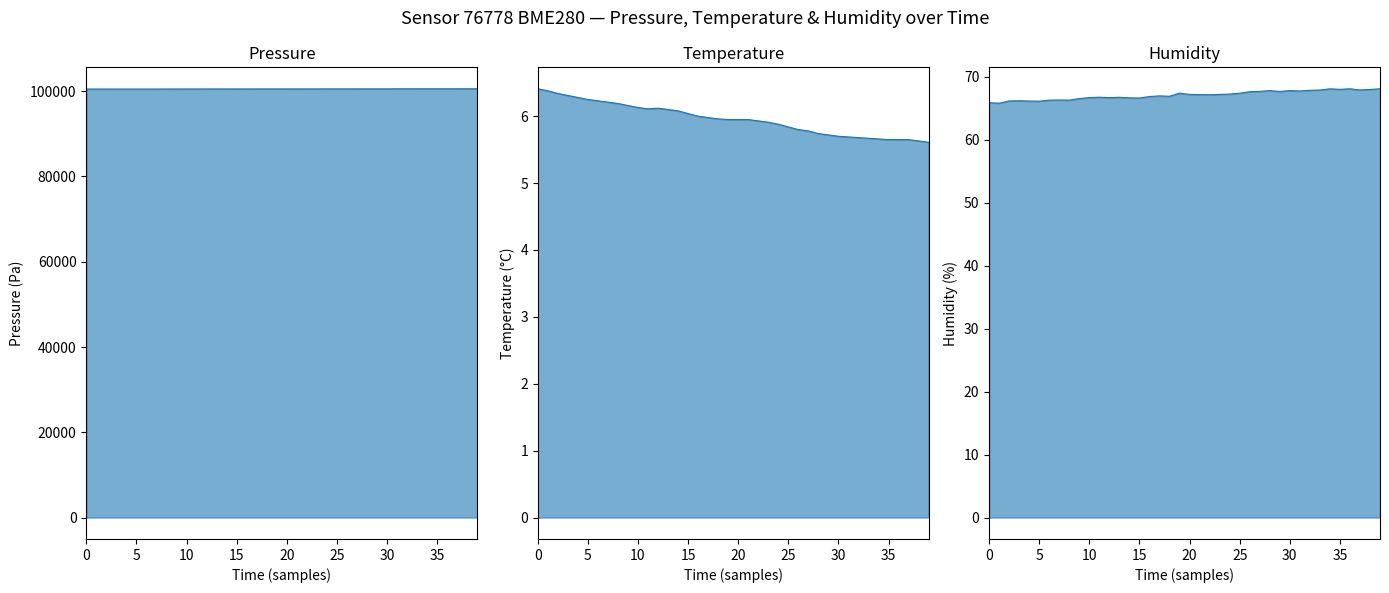

What is the label of the 5th point from the right?

35